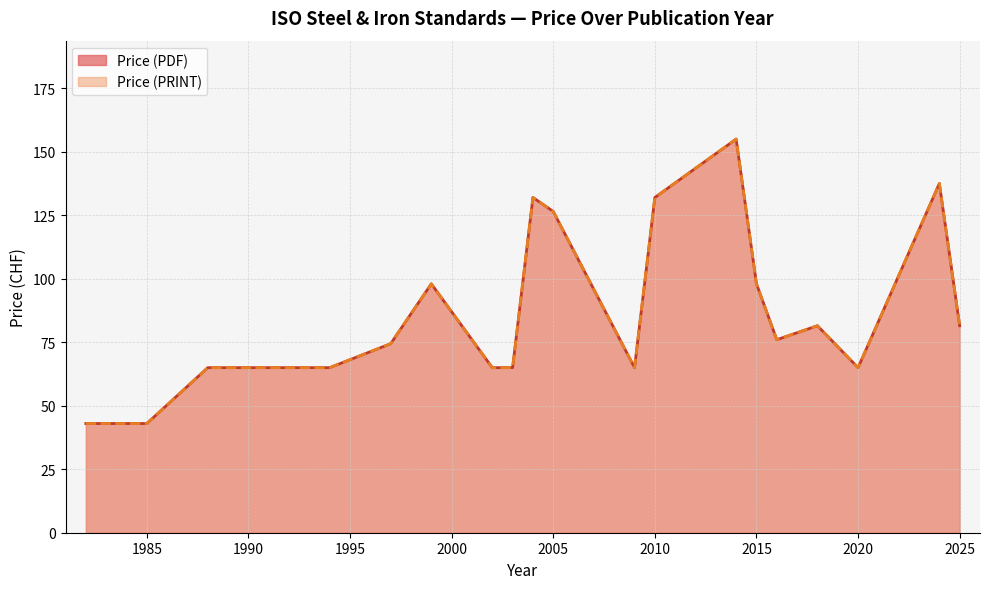

How many categories are shown in the chart?

40